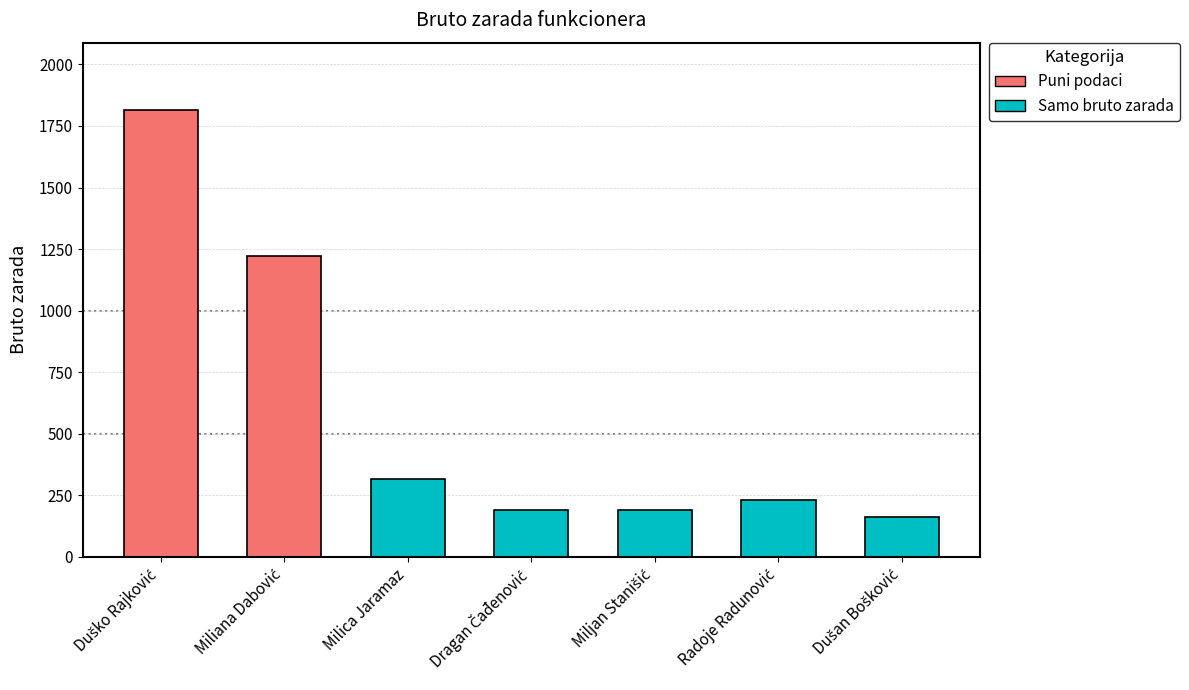

How many data points are above 232?

4